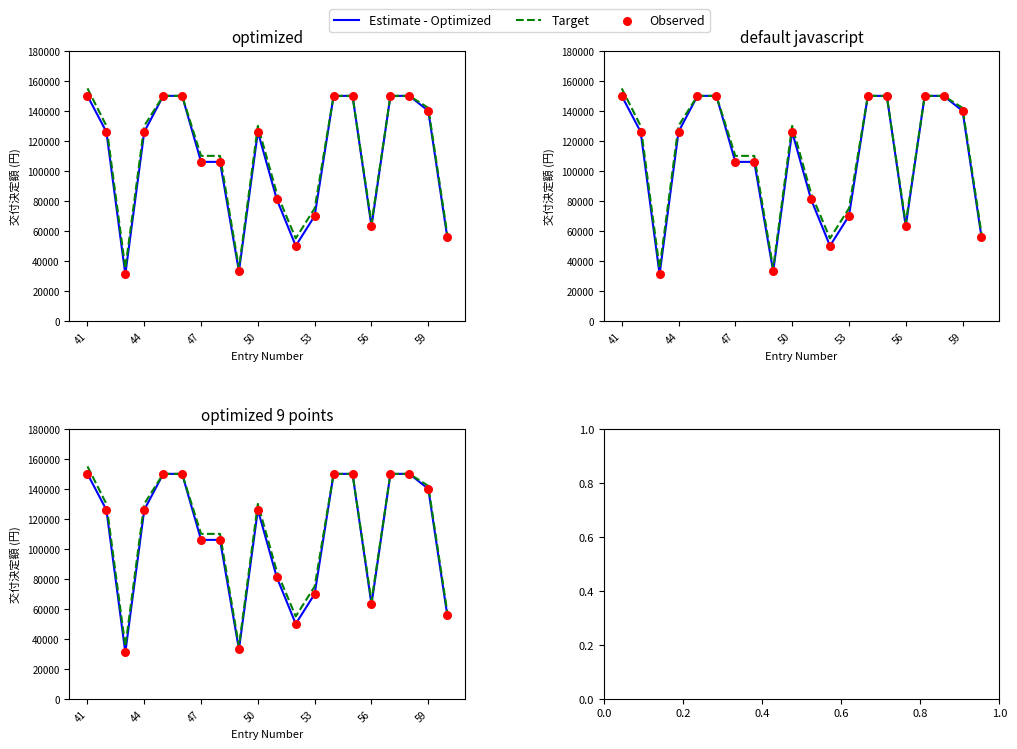

Which series has the largest Y range (max minus min)?

Target